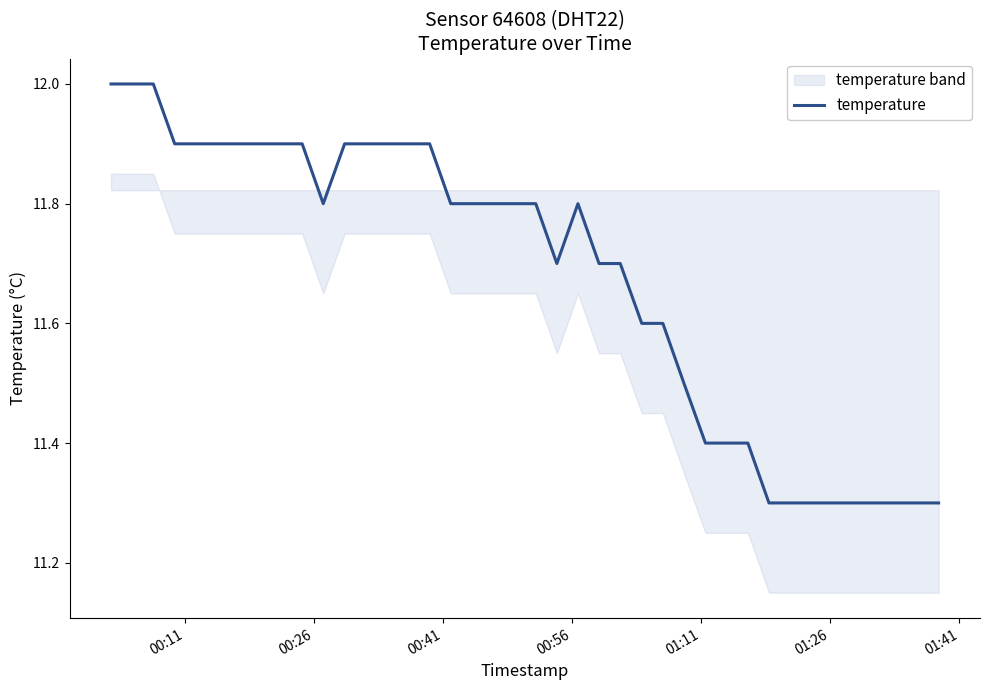

What is the highest value of the temperature series?

12.0